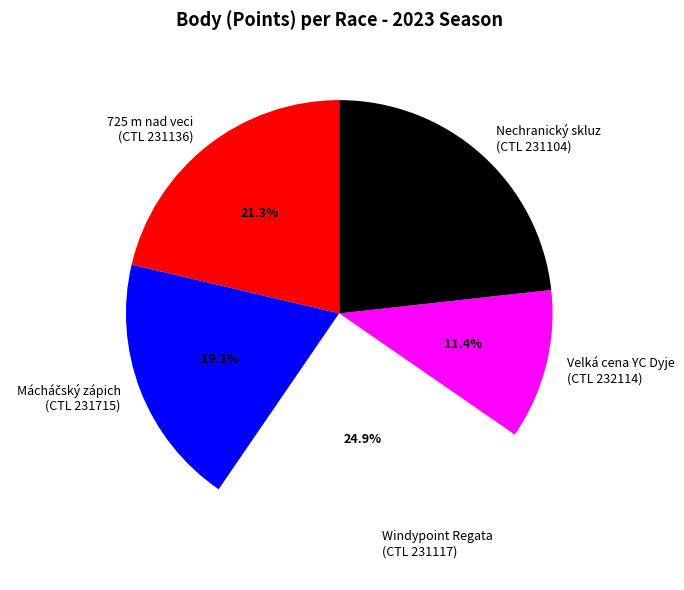

What portion of the pie excludes Nechranický skluz (CTL 231104)?

76.8%